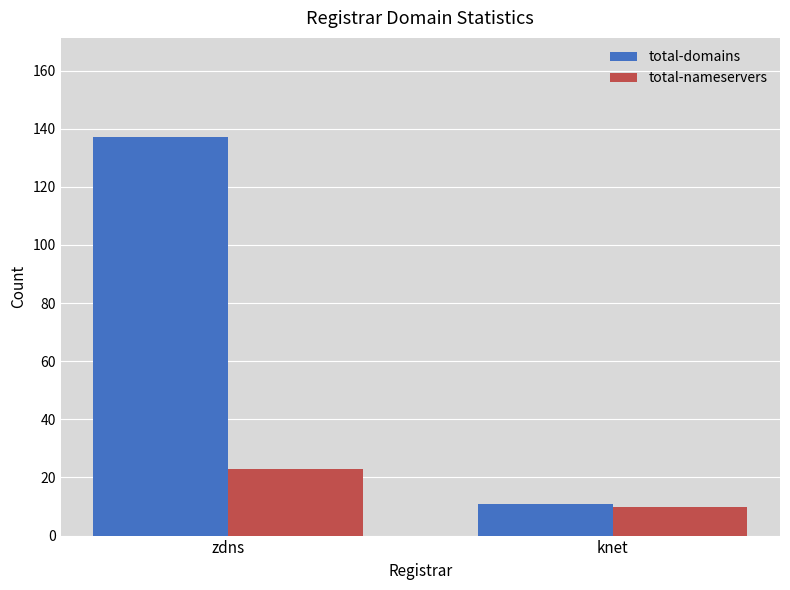

What is the difference between the maximum and minimum values in the total-nameservers series?

13